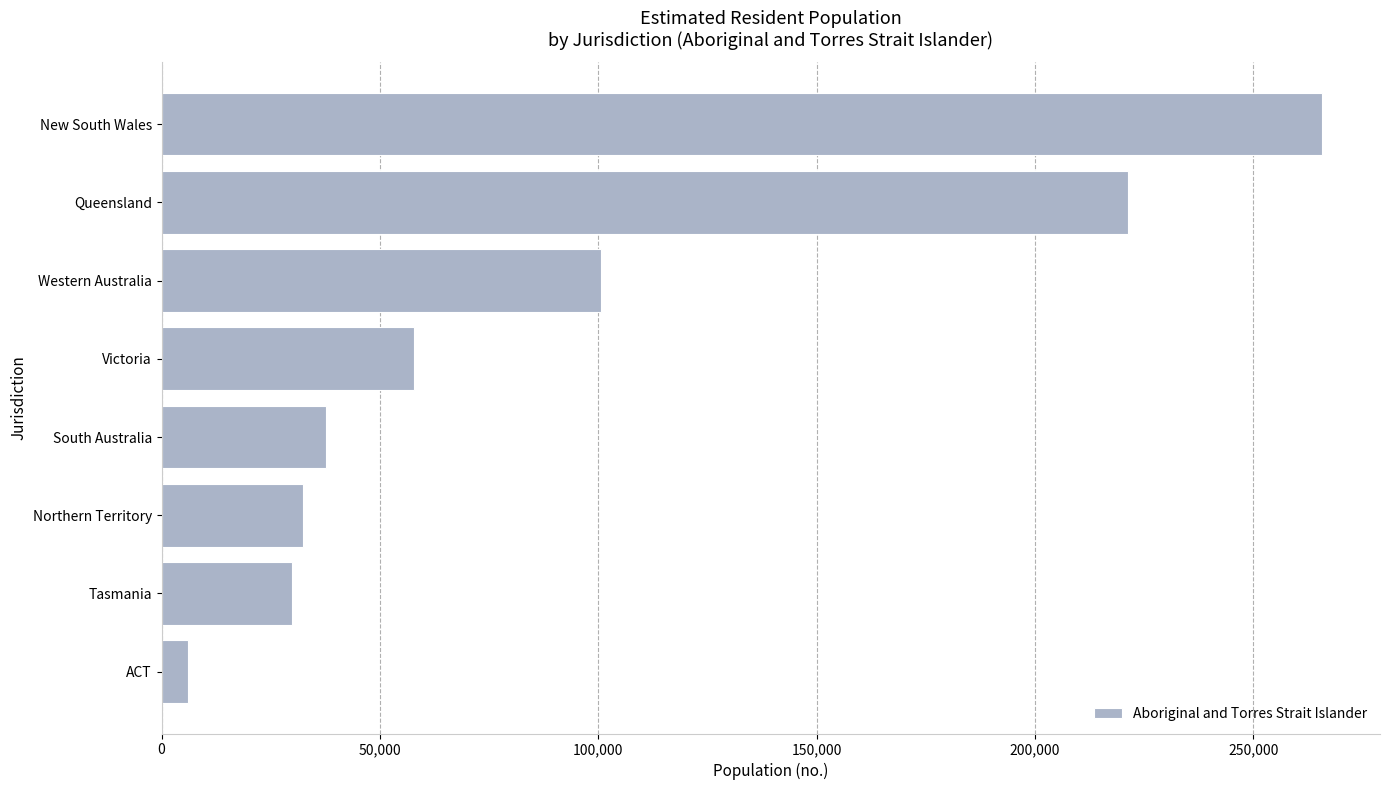

Are the bars horizontal?

Yes